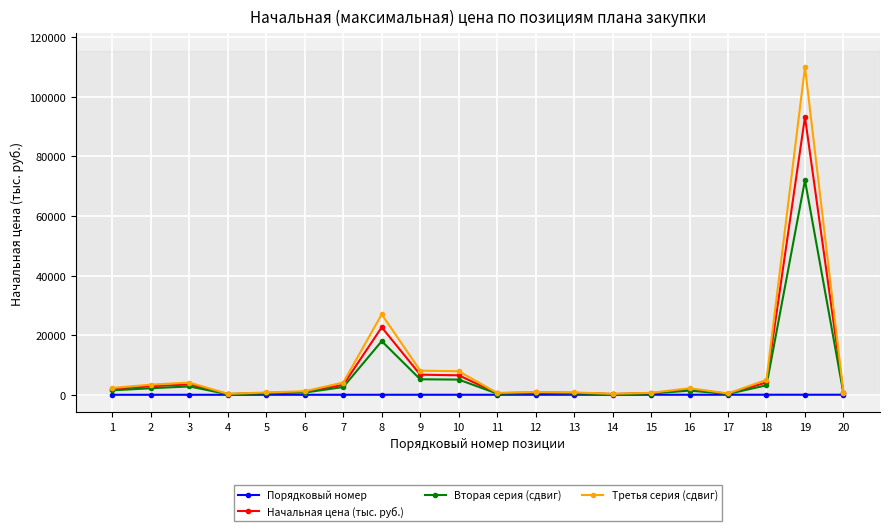

Which series has the largest range (max minus min)?

Третья серия (сдвиг)